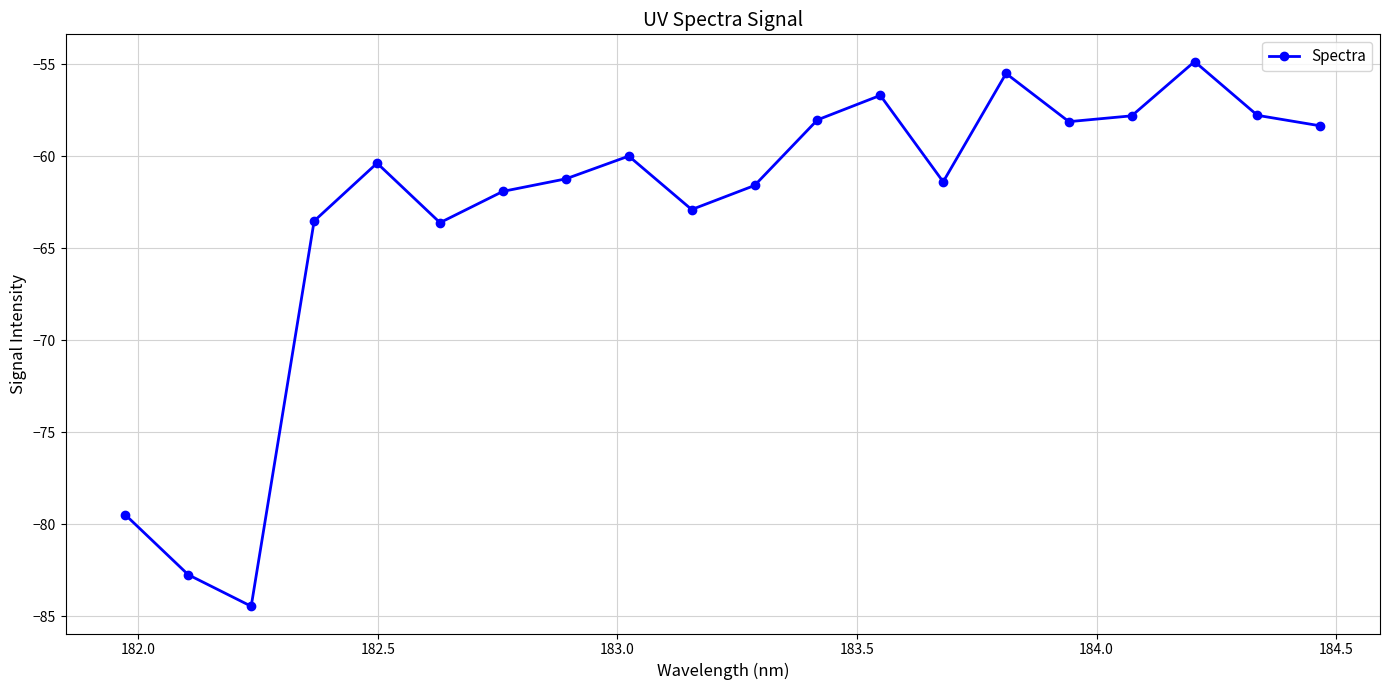

What is the sum of all values?

-1260.3